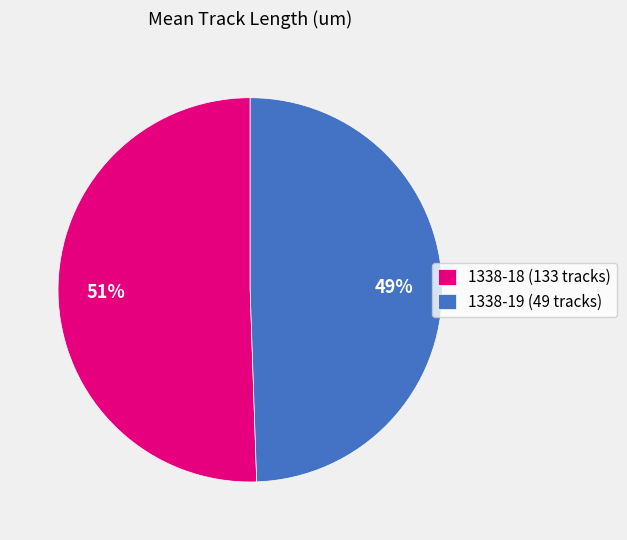

Which has a higher value, 1338-19 (49 tracks) or 1338-18 (133 tracks)?

1338-18 (133 tracks)